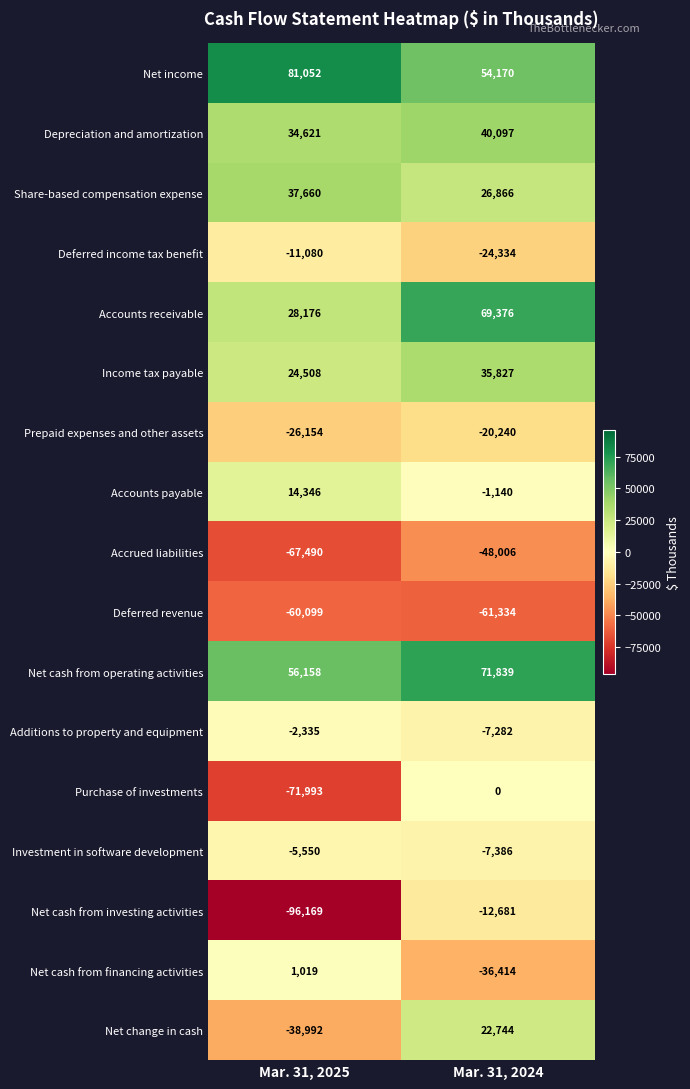

List the series in order of their peak value, lowest first.

Deferred revenue, Accrued liabilities, Prepaid expenses and other assets, Net cash from investing activities, Deferred income tax benefit, Investment in software development, Additions to property and equipment, Purchase of investments, Net cash from financing activities, Accounts payable, Net change in cash, Income tax payable, Share-based compensation expense, Depreciation and amortization, Accounts receivable, Net cash from operating activities, Net income